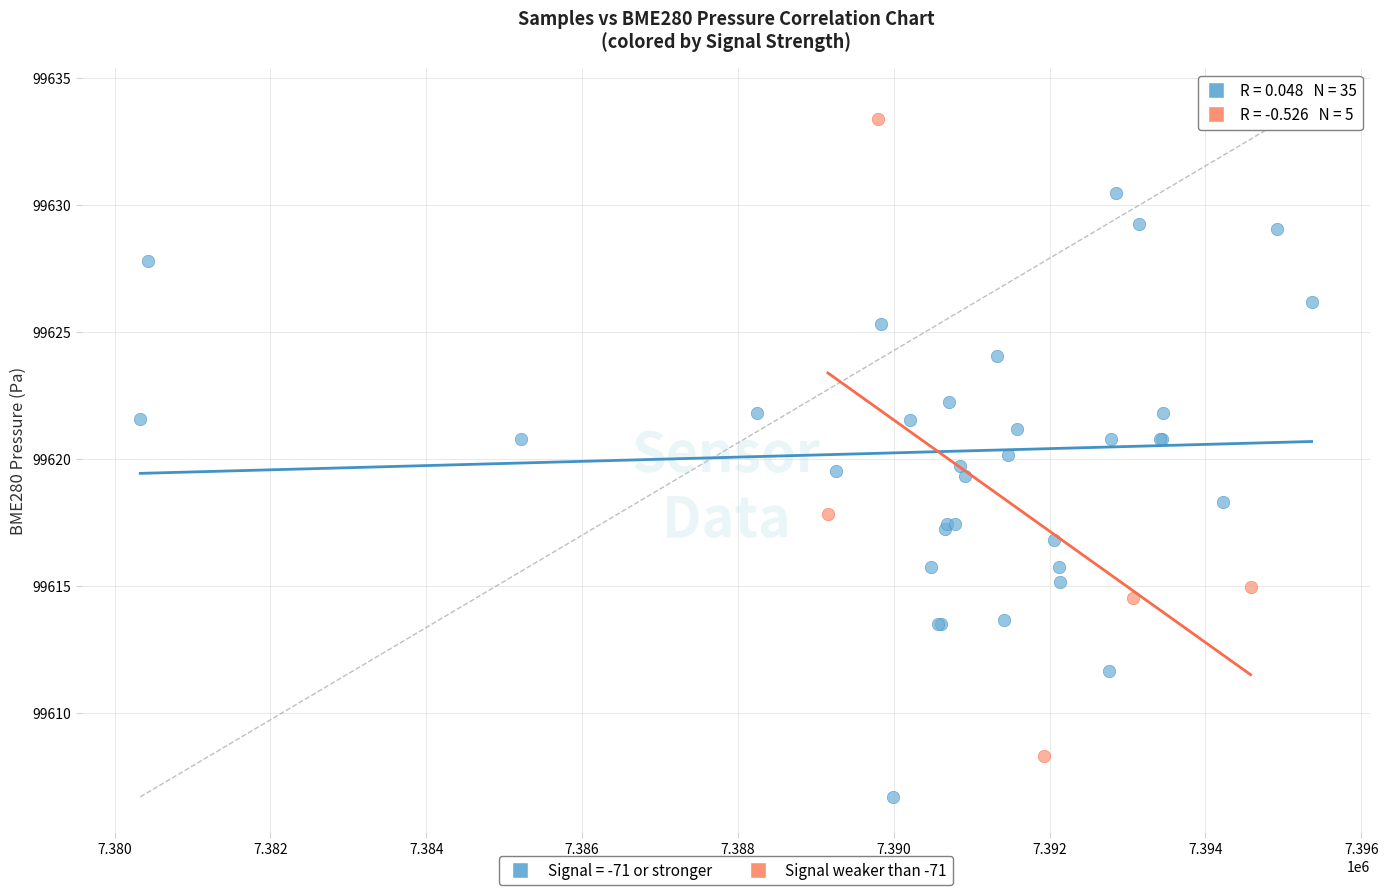

Which series contains the lowest Y value?

Signal = -71 or stronger